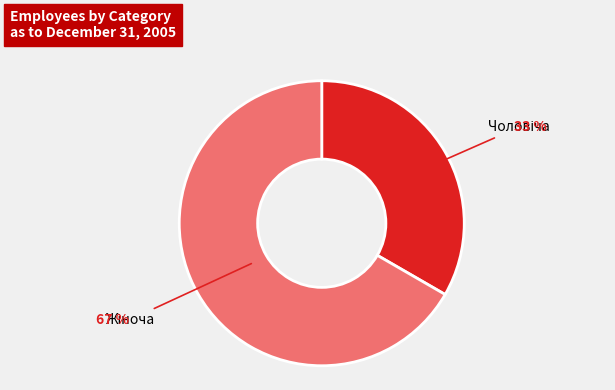

Is there any slice that represents more than half of the pie?

Yes